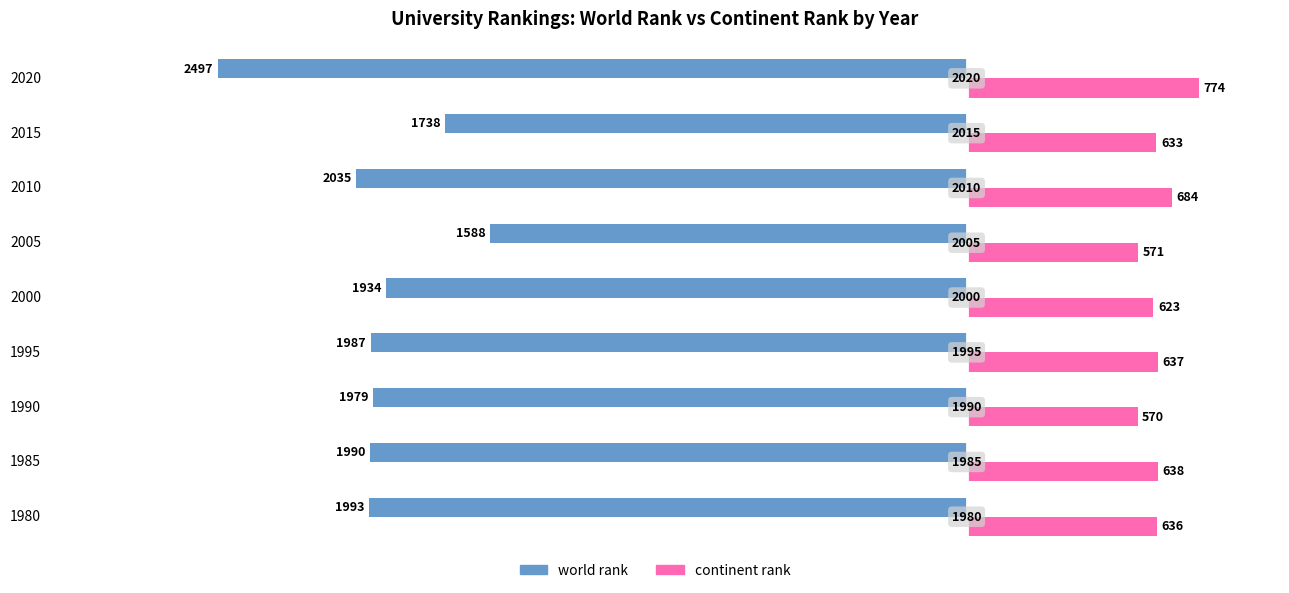

Which series has the widest spread of values?

world rank